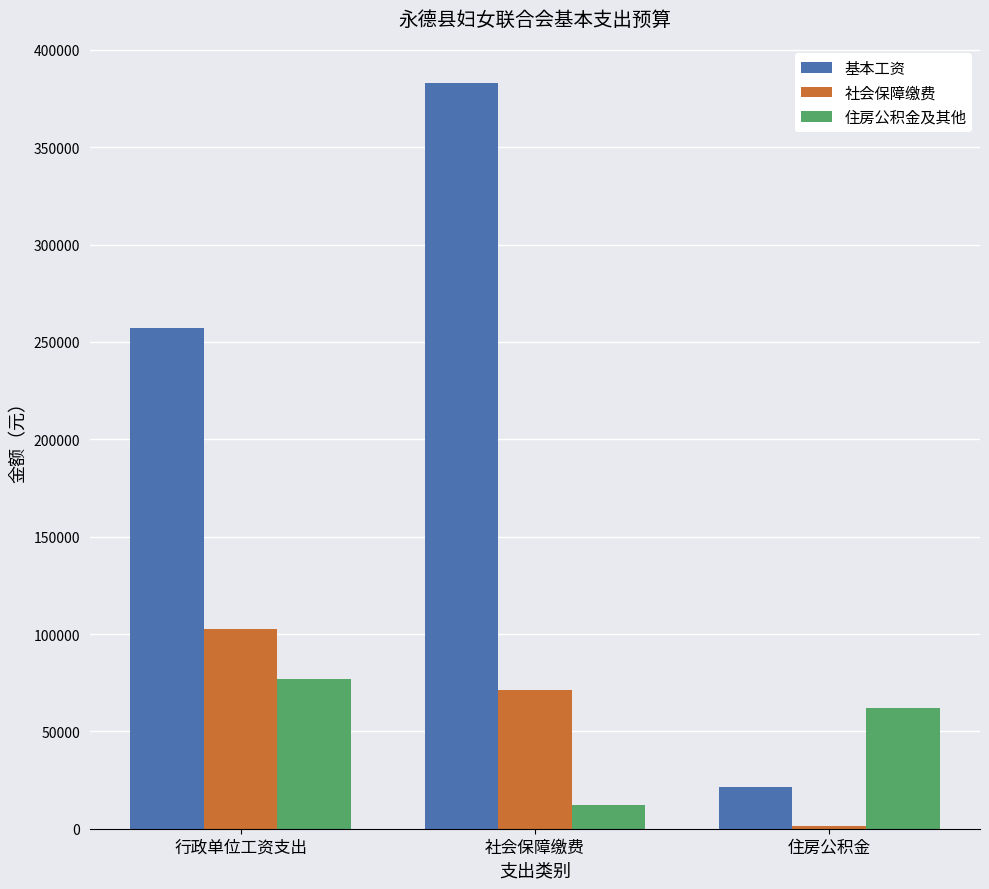

Is the value of 住房公积金及其他 at 住房公积金 greater than the value of 社会保障缴费 at 行政单位工资支出?

No